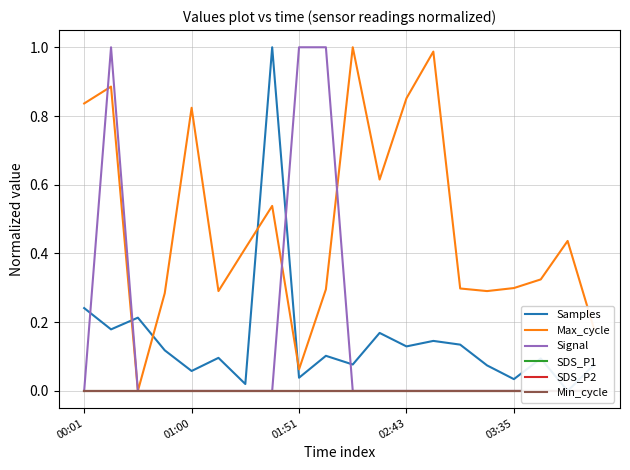

What is the label of the 19th point from the right?

01:00